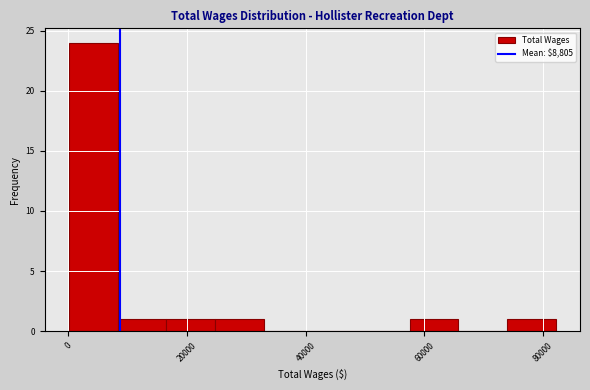

Over which range of the x-axis is the bar tallest?

0 to 8000